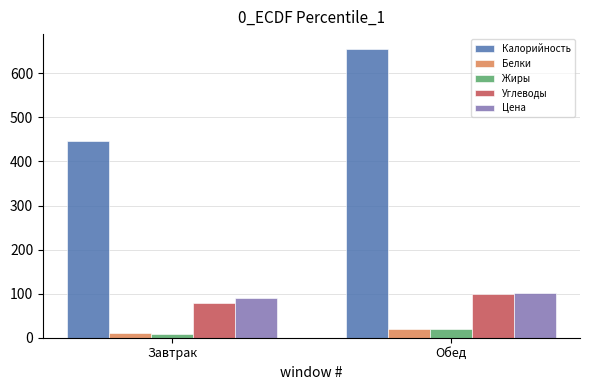

What is the difference between the Углеводы values at Завтрак and Обед?

19.9